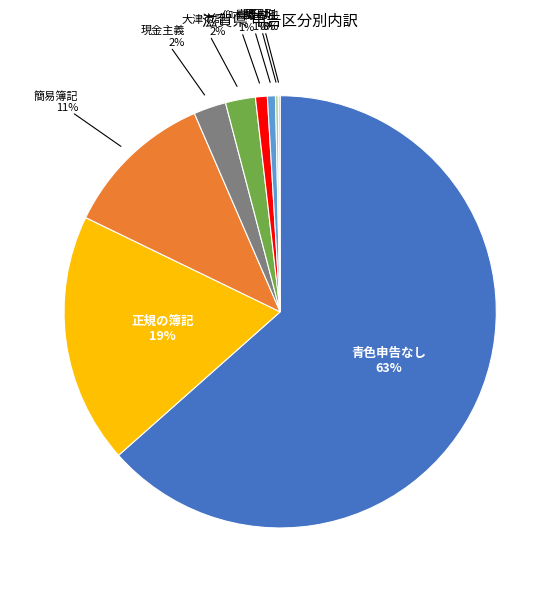

Does any single category account for the majority?

Yes